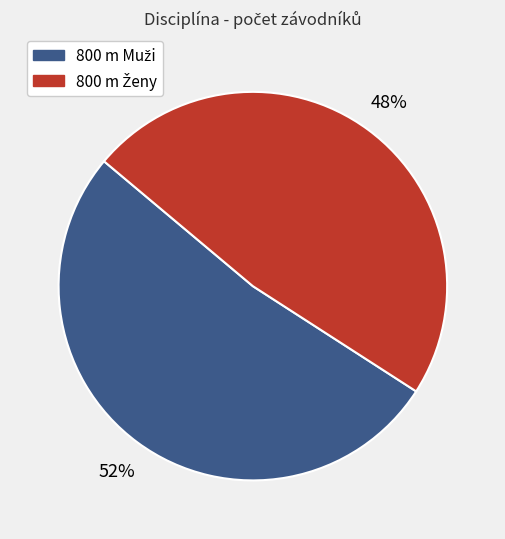

Is there a majority slice in this chart?

Yes